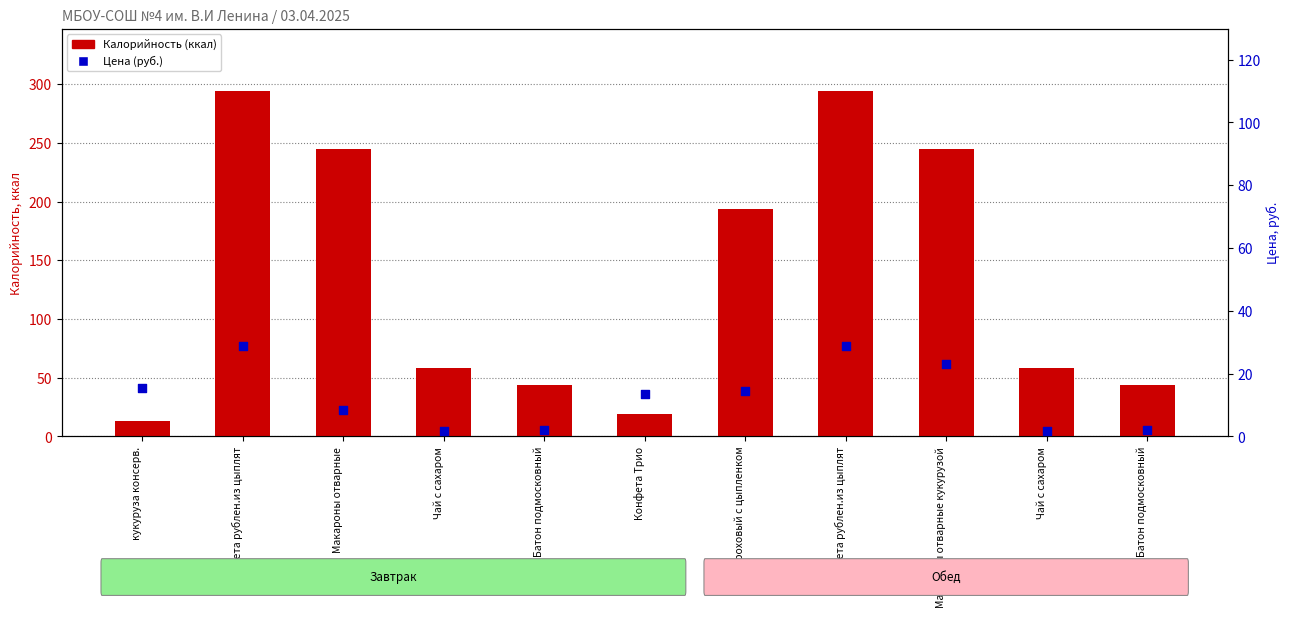

Which series has the widest spread of Y values?

Калорийность (ккал)